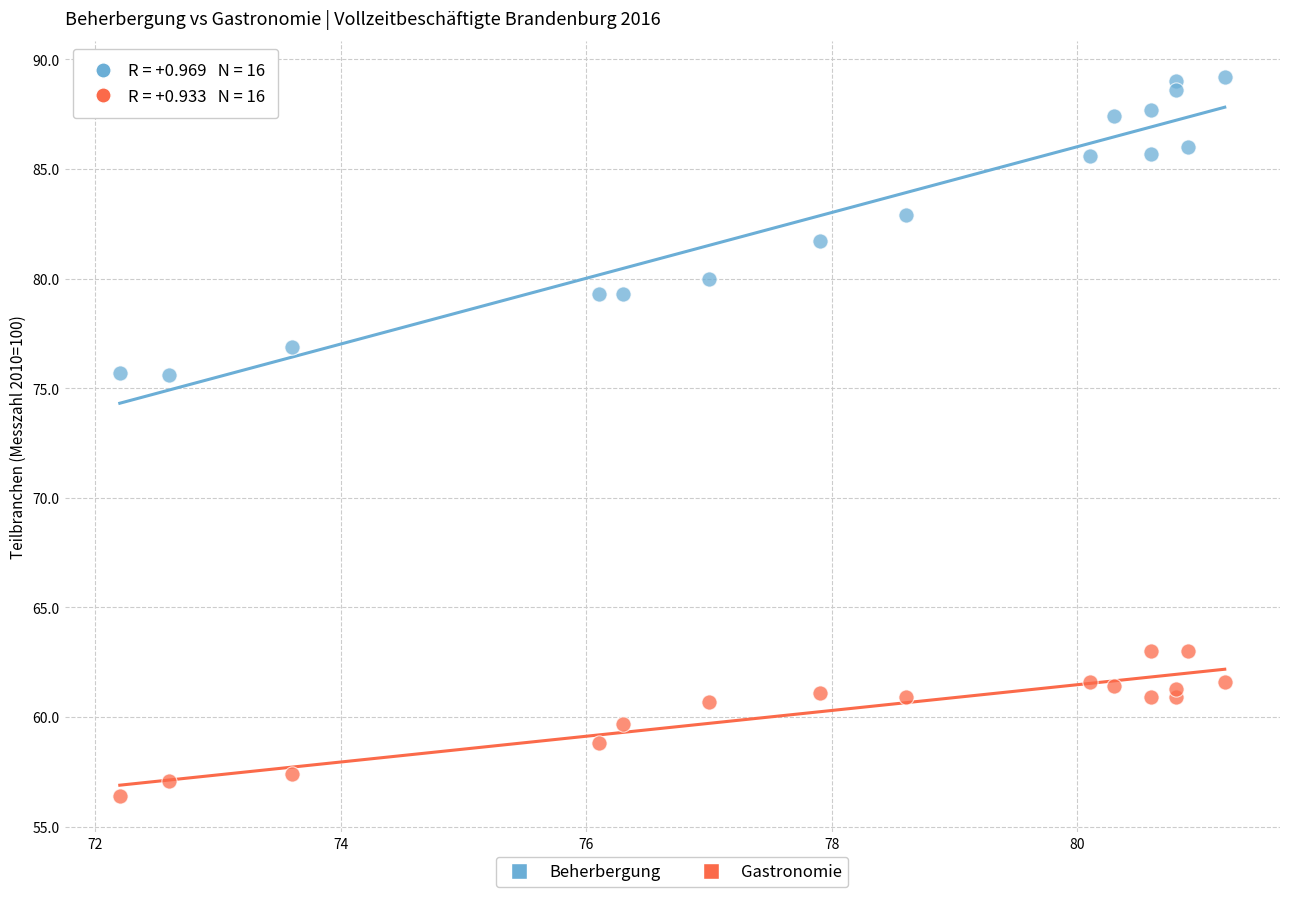

Which series has the widest spread of Y values?

Beherbergung